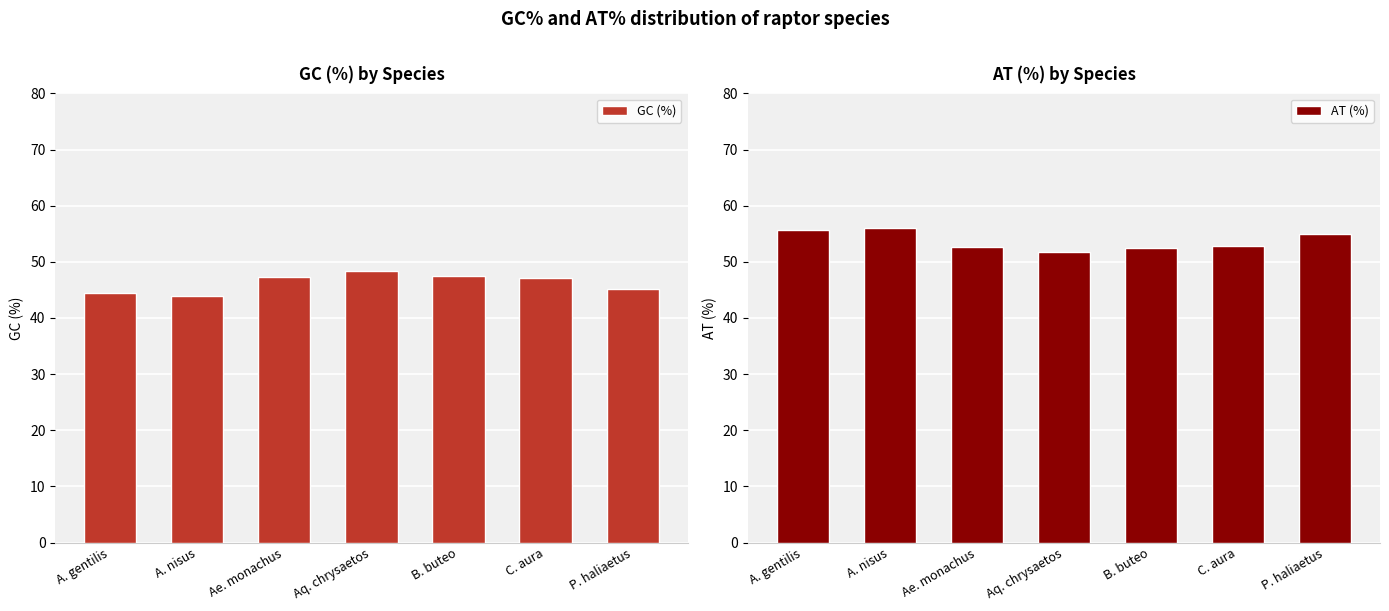

How many distinct data groups are displayed?

2